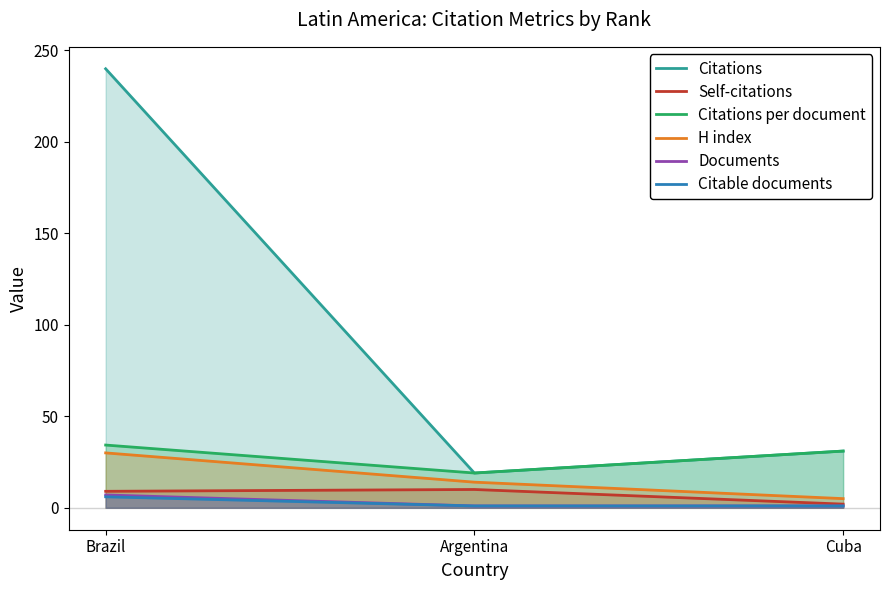

Reading left to right, extract all data points from this chart.

Citations: 240.0	19.0	31.0
Self-citations: 9.0	10.0	2.0
Citations per document: 34.3	19.0	31.0
H index: 30.0	14.0	5.0
Documents: 7.0	1.0	1.0
Citable documents: 6.0	1.0	1.0